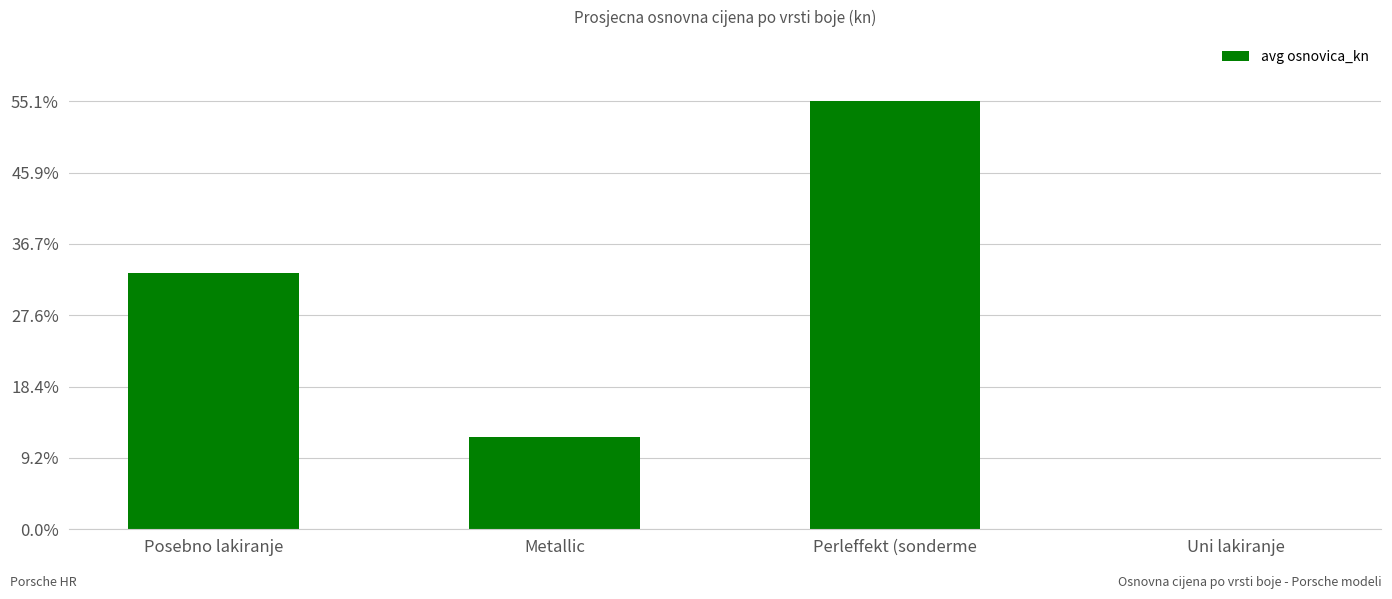

Reading right to left, transcribe all the data shown in this chart.

Uni lakiranje=0.0	Perleffekt (sonderme=55.1	Metallic=11.9	Posebno lakiranje=33.0